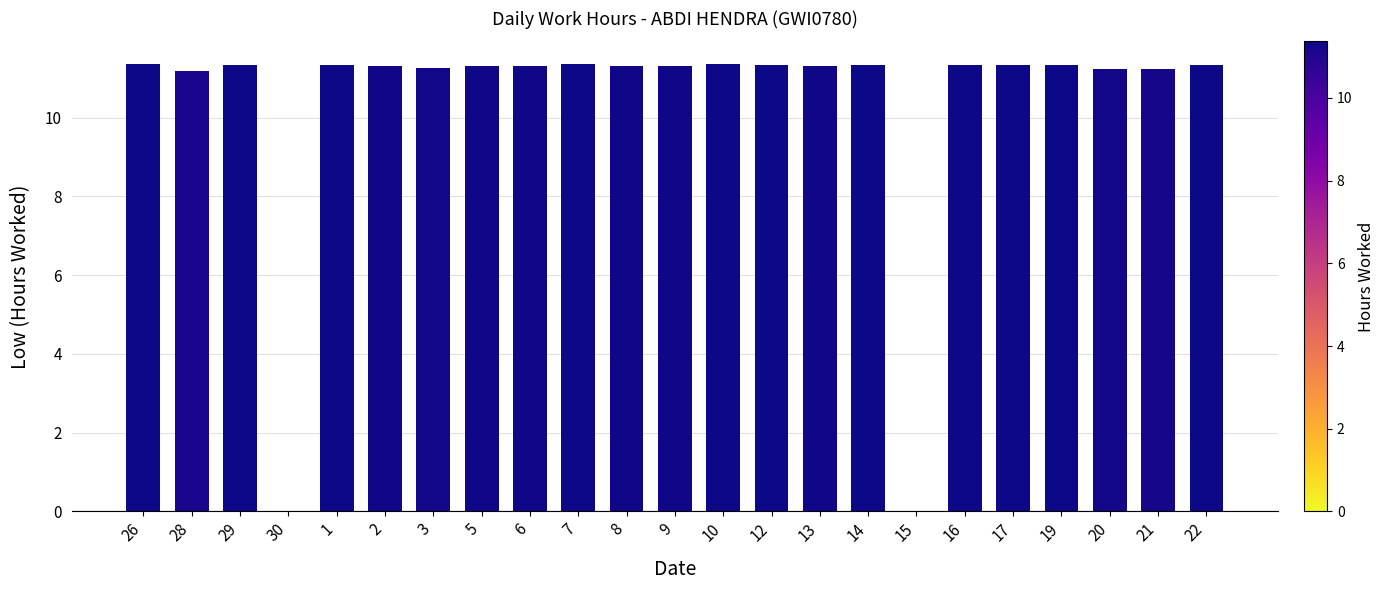

What is the sum of all values?

237.6